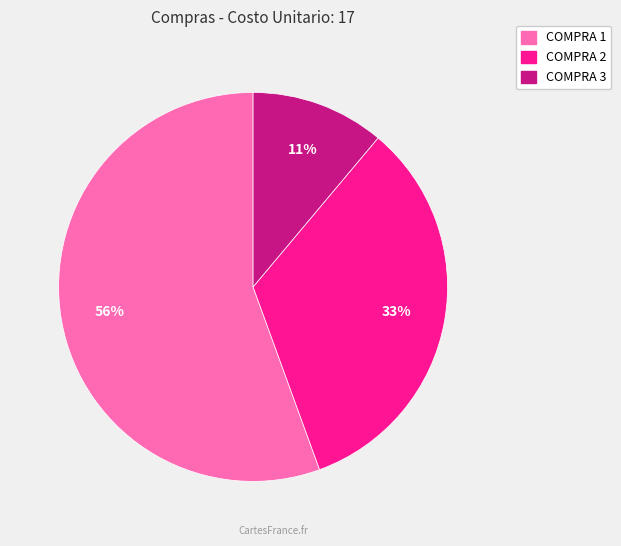

What is the largest slice in the pie chart?

COMPRA 1